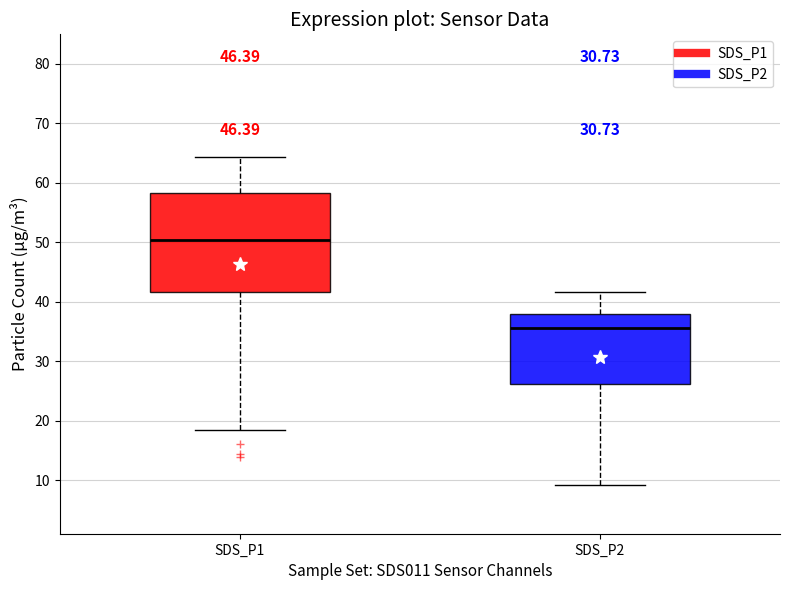

Which box's median line is the highest?

SDS_P1